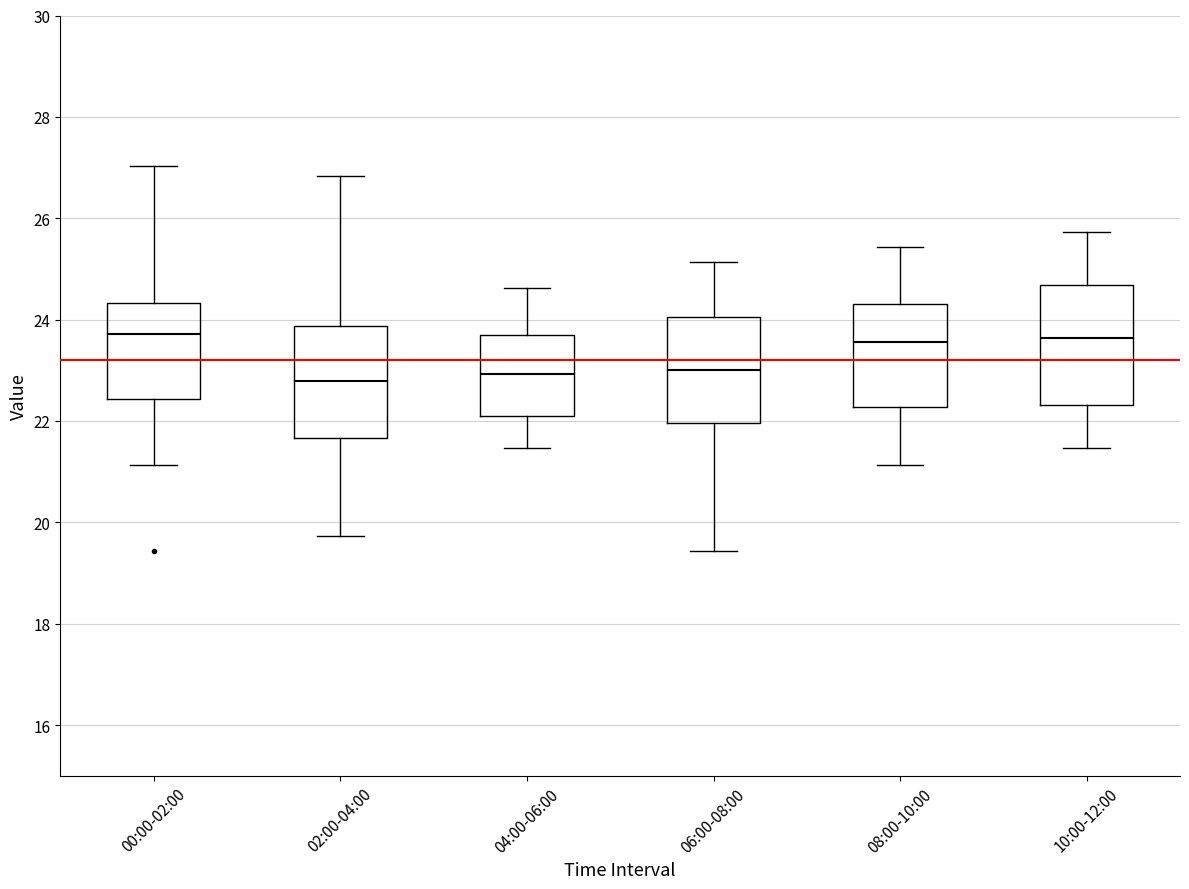

Reading left to right, read every box against the y-axis: the position of its median line, the range the box covers, and the ends of its whiskers. The values are not printed on the chart, so give them approximately, as read against the axis.

00:00-02:00: median 23.8, box 22.4 to 24.4, whiskers 21.2 to 27.0
02:00-04:00: median 22.8, box 21.6 to 23.8, whiskers 19.8 to 26.8
04:00-06:00: median 23.0, box 22.0 to 23.6, whiskers 21.4 to 24.6
06:00-08:00: median 23.0, box 22.0 to 24.0, whiskers 19.4 to 25.2
08:00-10:00: median 23.6, box 22.2 to 24.4, whiskers 21.2 to 25.4
10:00-12:00: median 23.6, box 22.4 to 24.6, whiskers 21.4 to 25.8